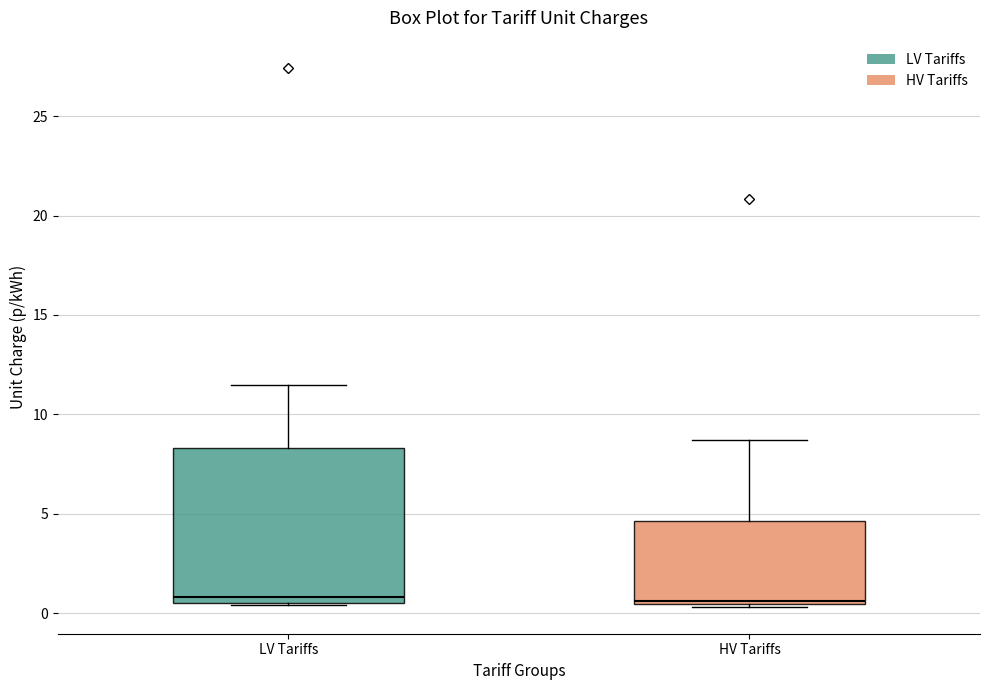

Reading left to right, transcribe this box plot: for each box, give where its median line is, the range the box spans, and where its two whiskers end, as read against the y-axis. The values are not printed on the chart, so give them approximately, as read against the axis.

LV Tariffs: median 1.0, box 0.5 to 8.5, whiskers 0.5 to 11.5
HV Tariffs: median 0.5 (just above the box's lower edge), box 0.5 to 4.5, whiskers 0.5 (just below the box's lower edge) to 8.5